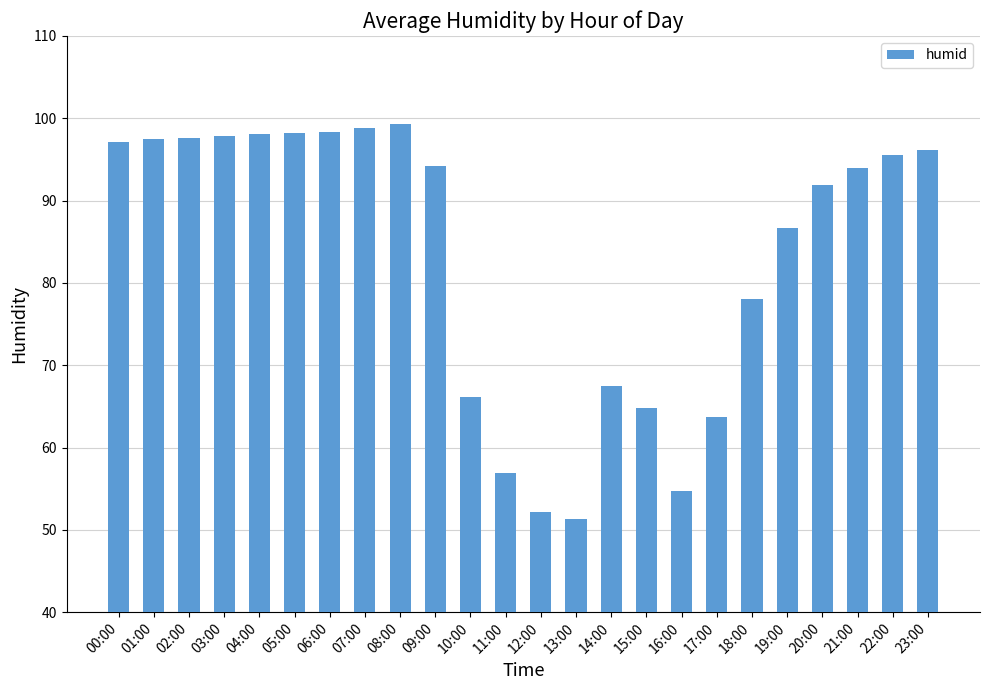

The value at 22:00 is 95.6. True or false?

True